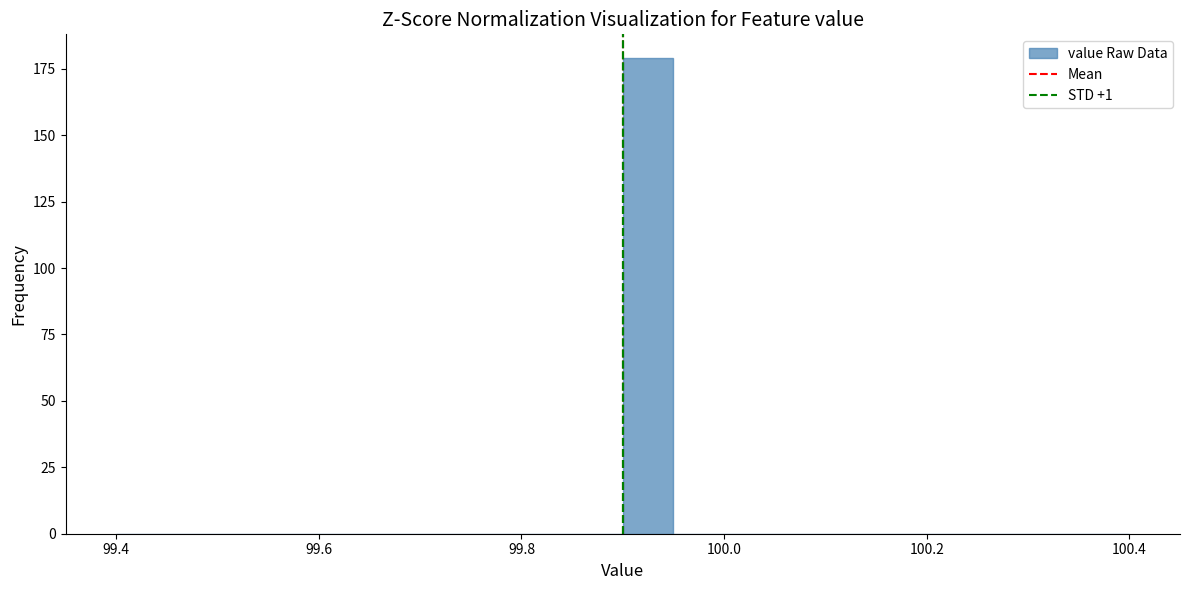

Around what value on the x-axis is the tallest bar? Give the approximate position of its centre, as read against the axis.

99.92